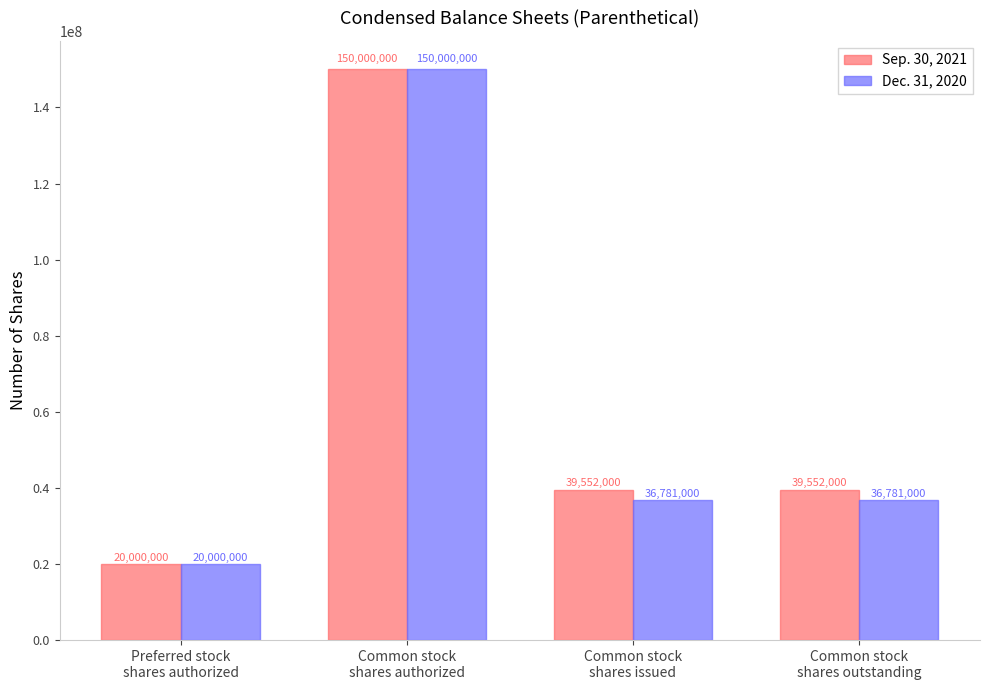

What is the sum of the Dec. 31, 2020 values at Common stock
shares issued and Common stock
shares outstanding?

73562000